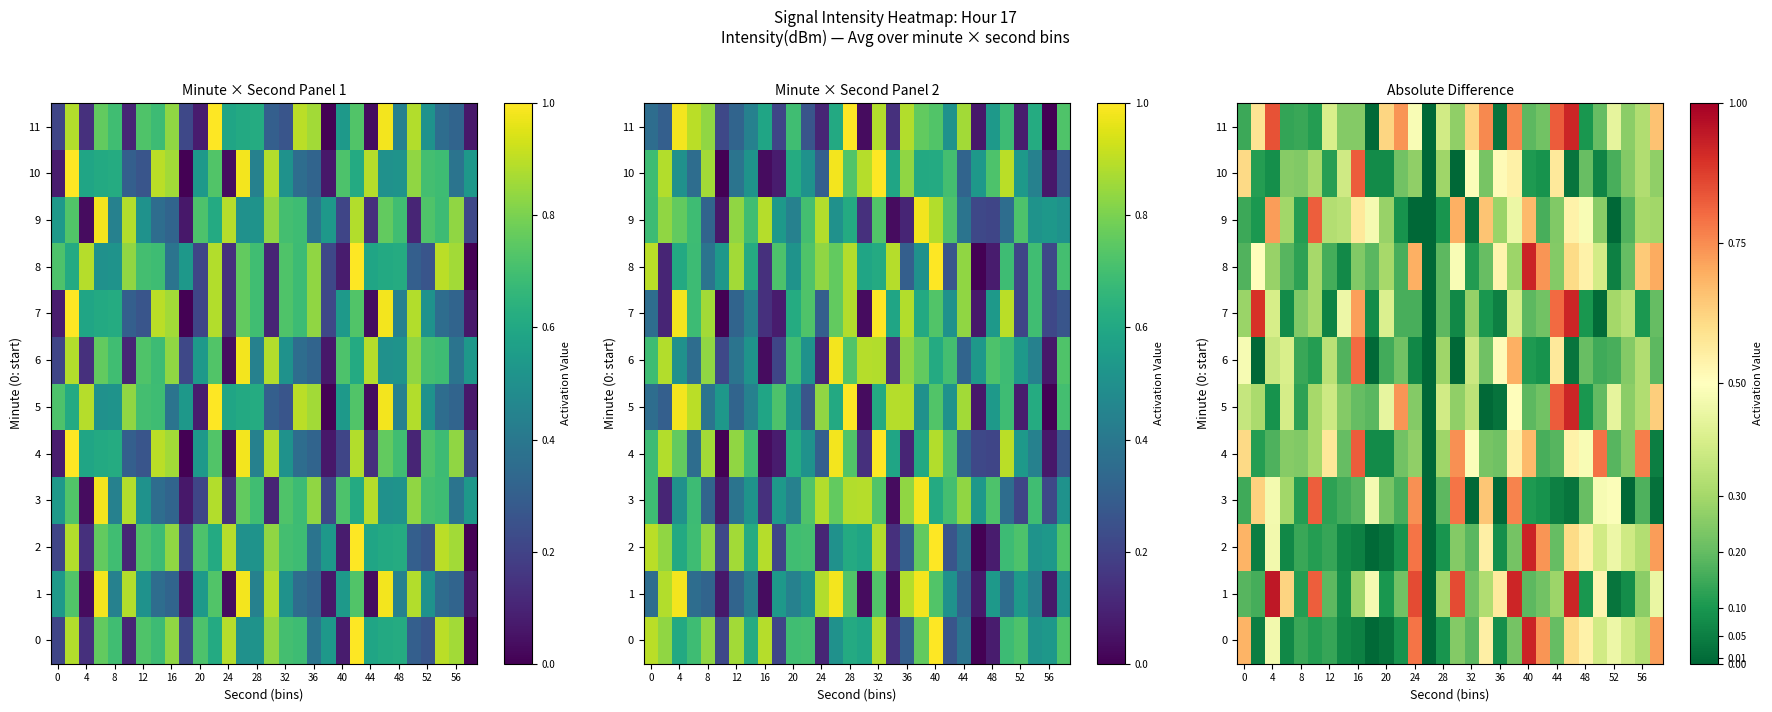

The value of 1 at 44 is 0.4. True or false?

False